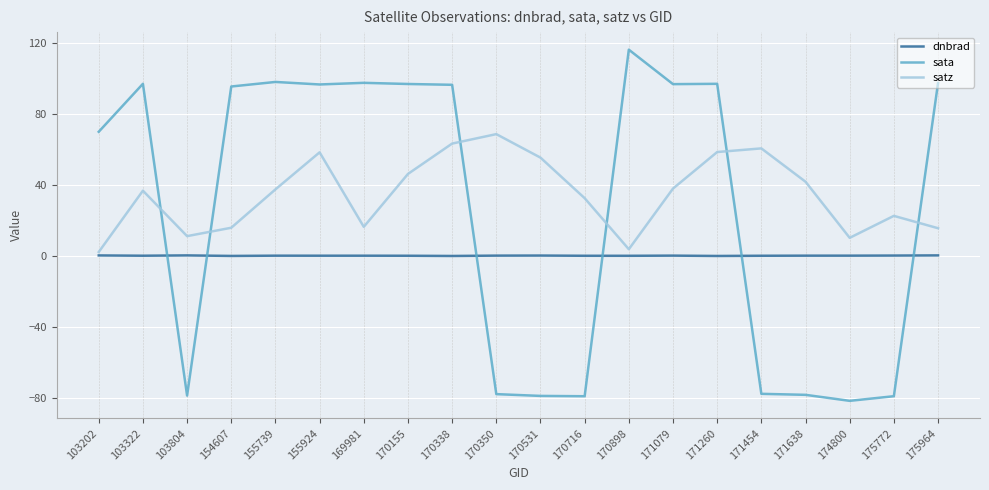

The sata series shows 97.7 at 169981. True or false?

True